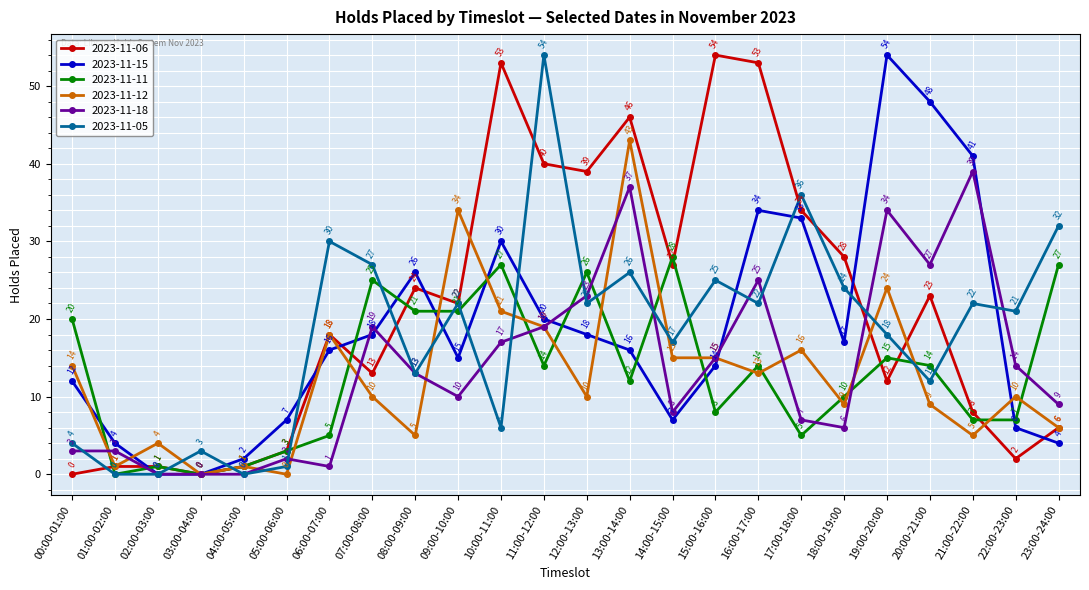

What position from the right is 17:00-18:00?

7